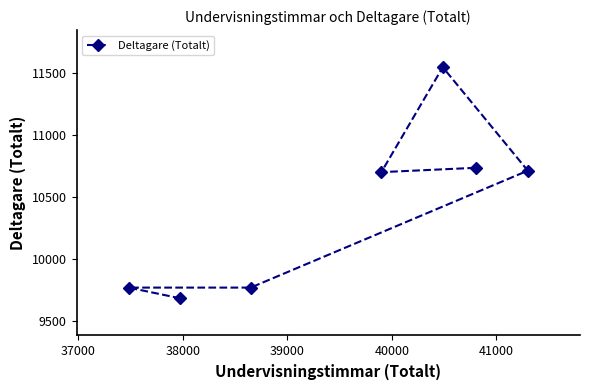

True or false: the data has more than 1 interior local peaks.

False